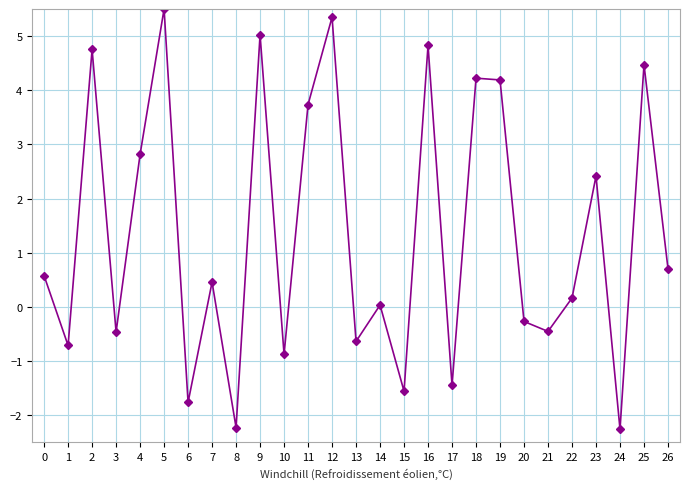

True or false: the data shows -1.4 at 17.

True